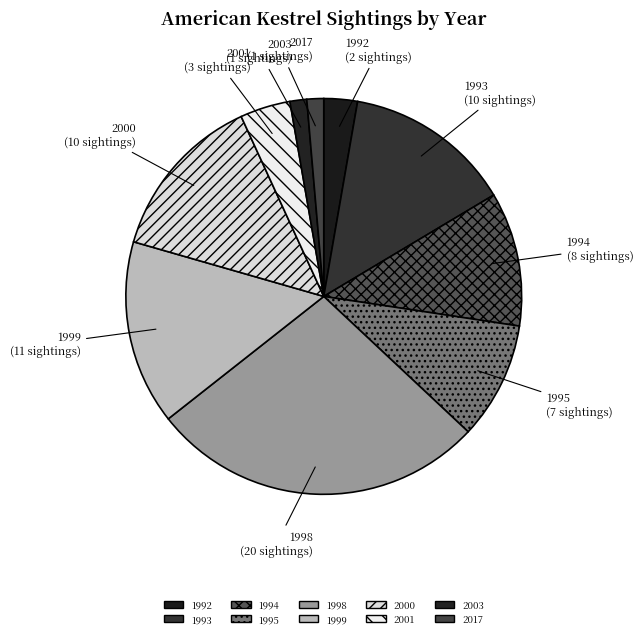

How many slices are in this pie chart?

10